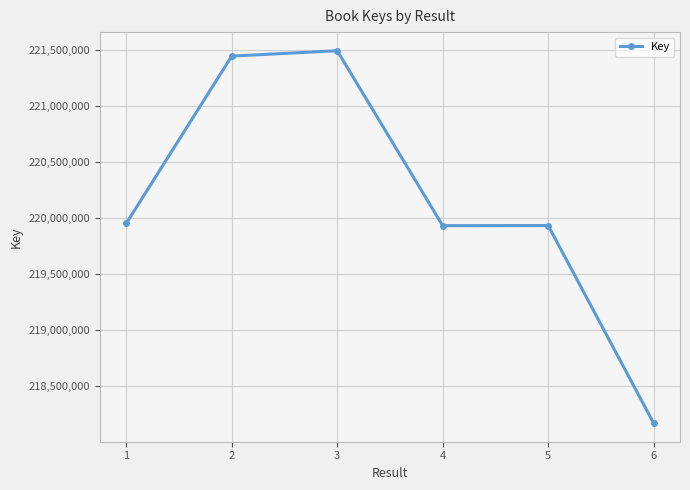

What is the smallest value displayed?

218168895